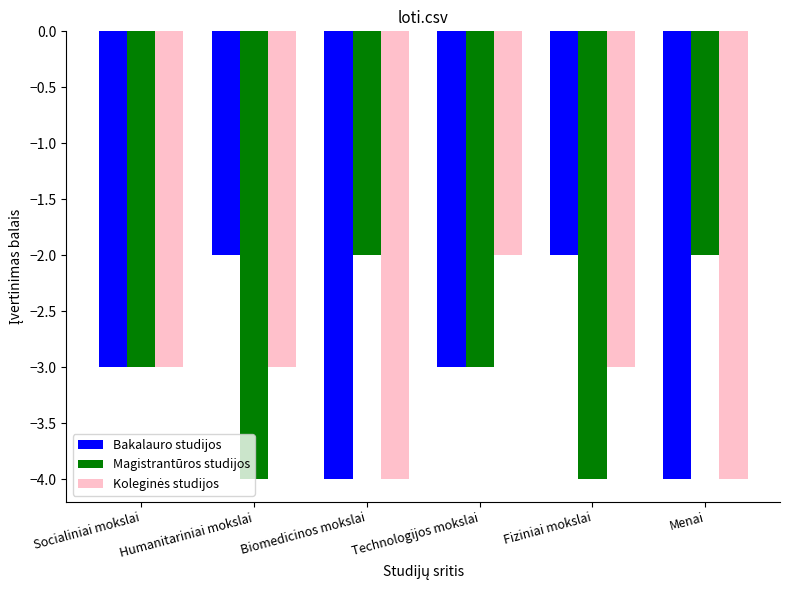

True or false: Magistrantūros studijos has a value of -7 at Fiziniai mokslai.

False